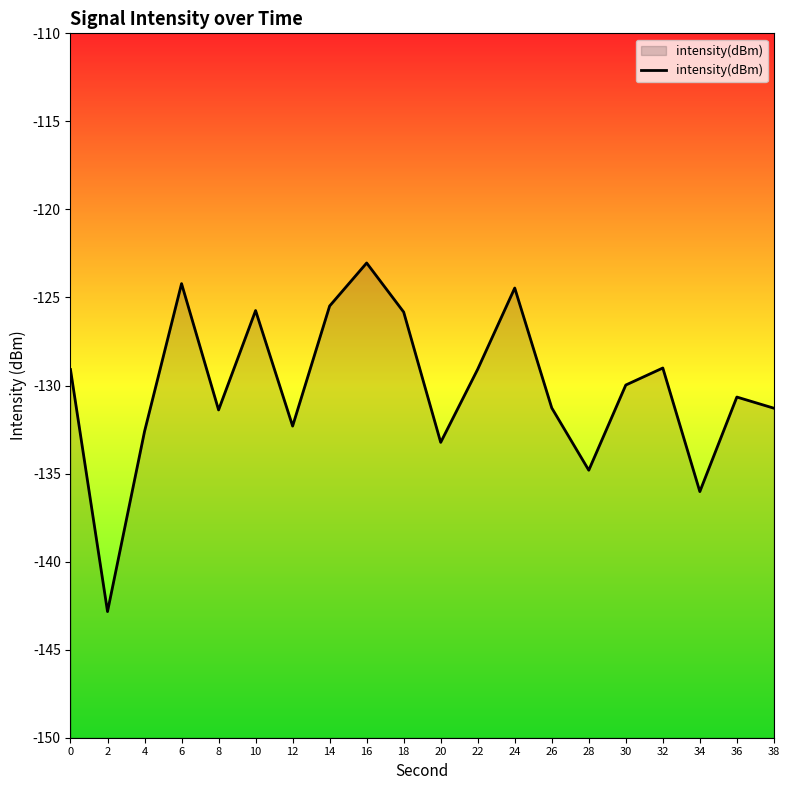

Which has a higher value, 6 or 22?

6